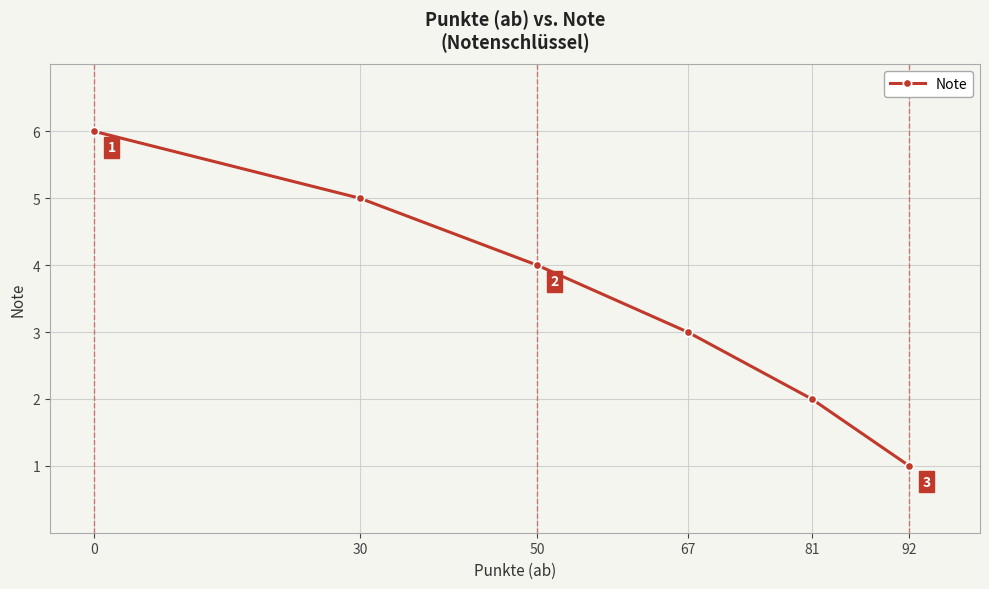

Reading left to right, extract all data points from this chart.

0=6	30=5	50=4	67=3	81=2	92=1